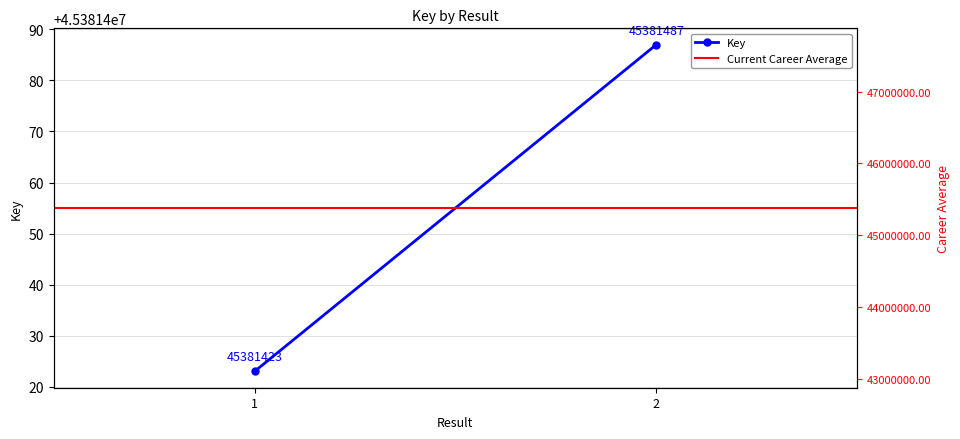

Between 1 and 2, which is larger?

2